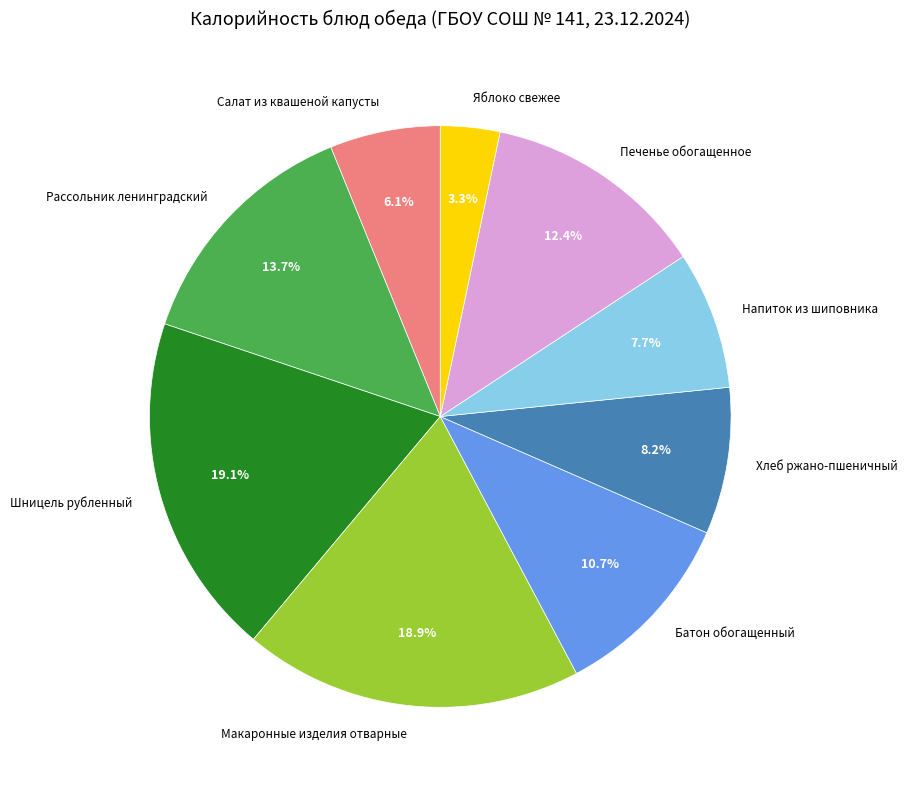

Which category has the smallest portion of the pie?

Яблоко свежее